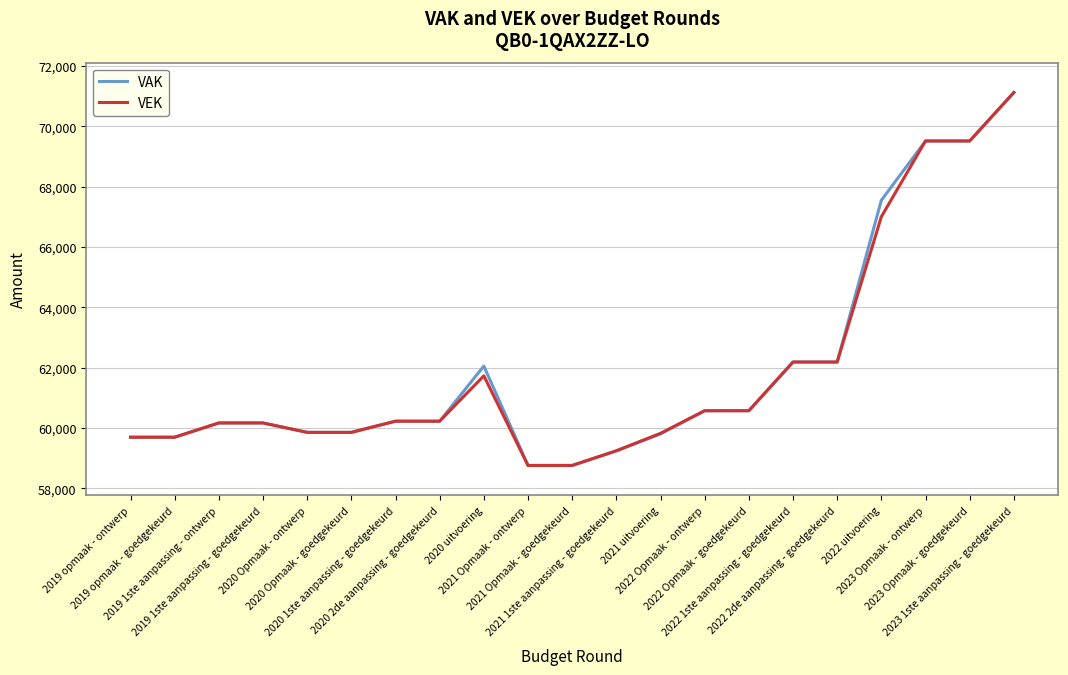

Is it true that VEK equals 102447 at 2022 Opmaak - ontwerp?

False